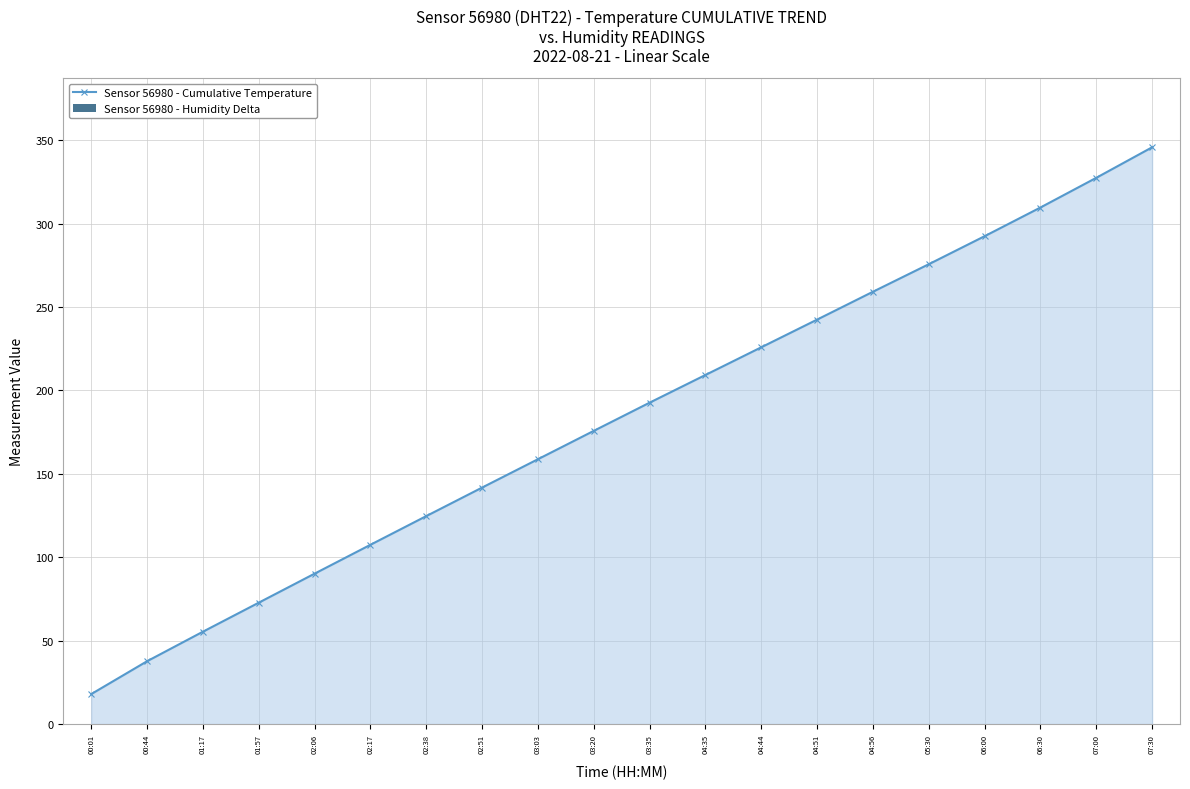

Which has a higher value, 04:51 or 06:00?

06:00